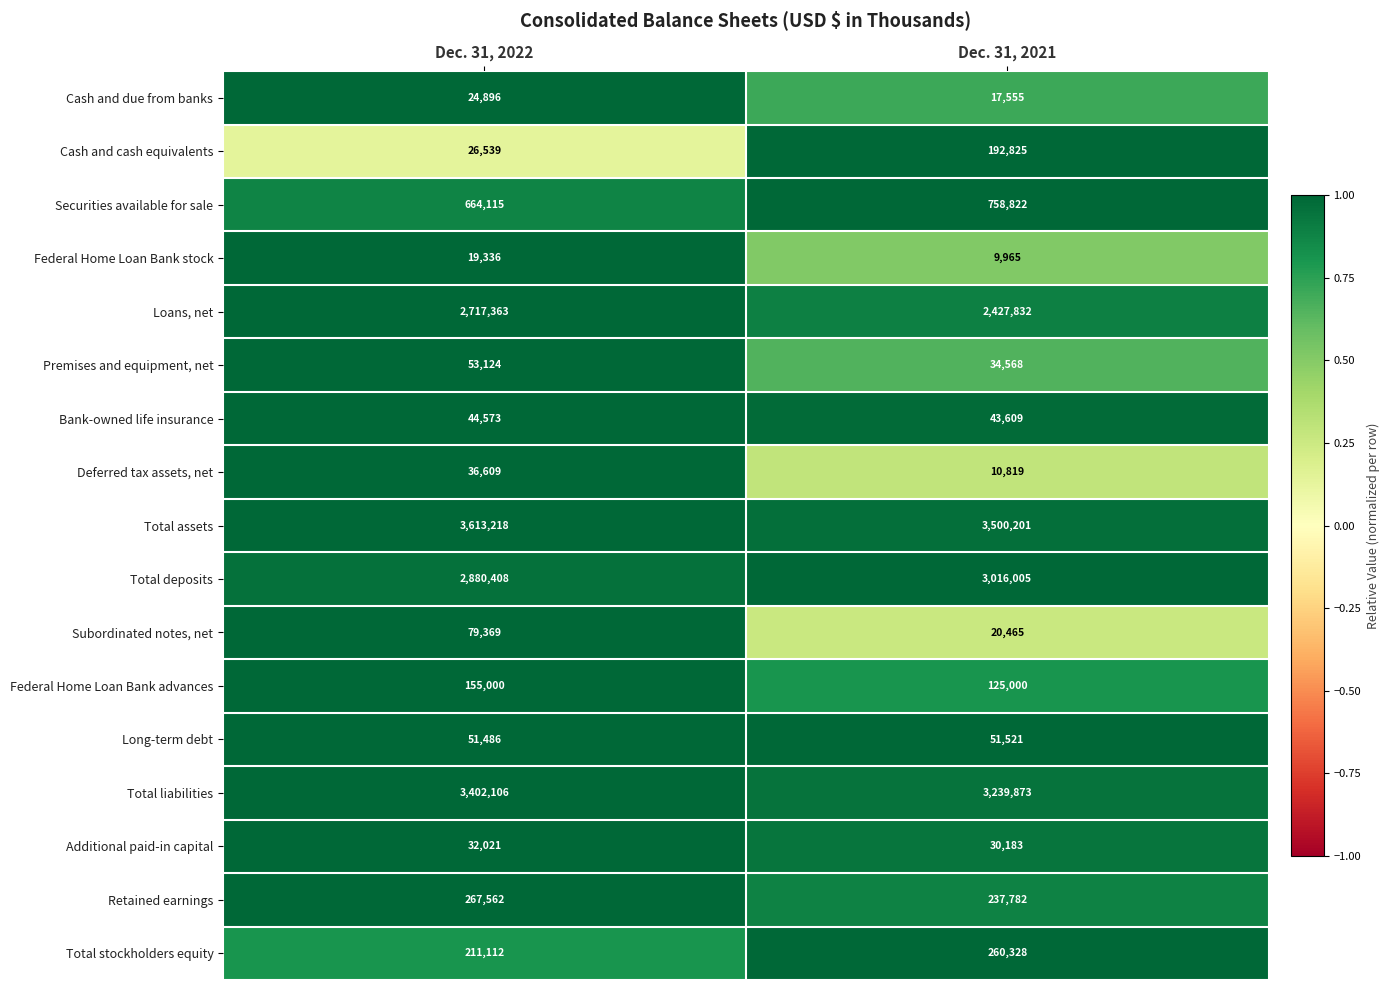

What is the maximum value for Additional paid-in capital?

32021